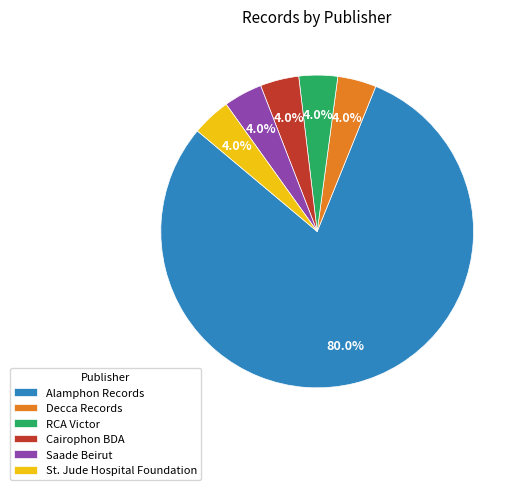

True or false: Saade Beirut accounts for 4% of the total.

True